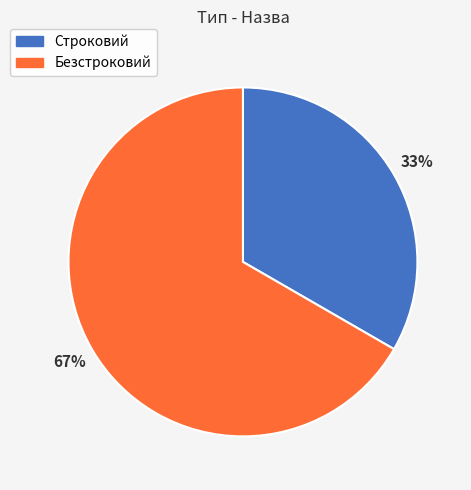

To the nearest percent, what percentage of the pie is Строковий?

33%